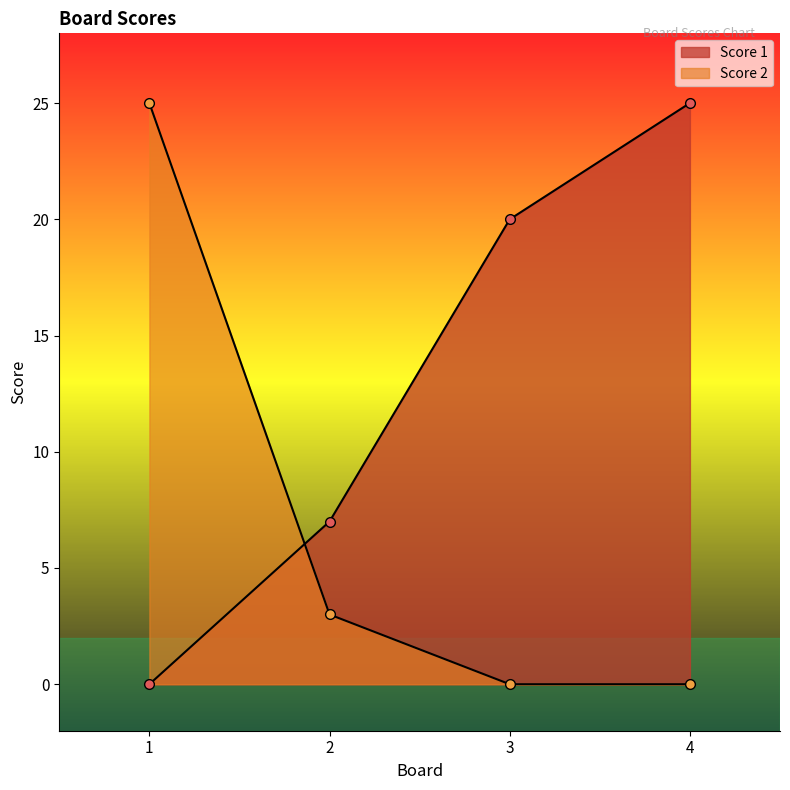

How many intersections are there between Score 2 and Score 1?

1